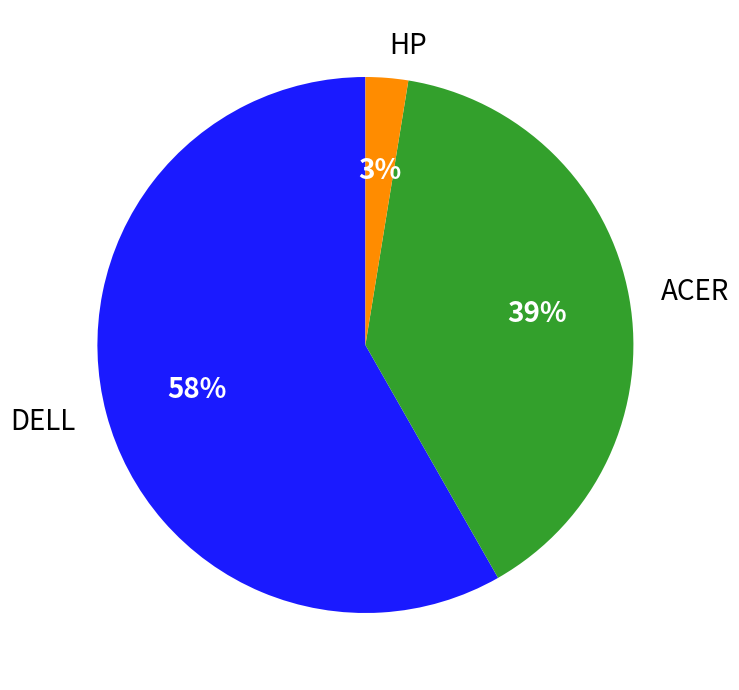

What percentage is the DELL slice, to the nearest percent?

58%